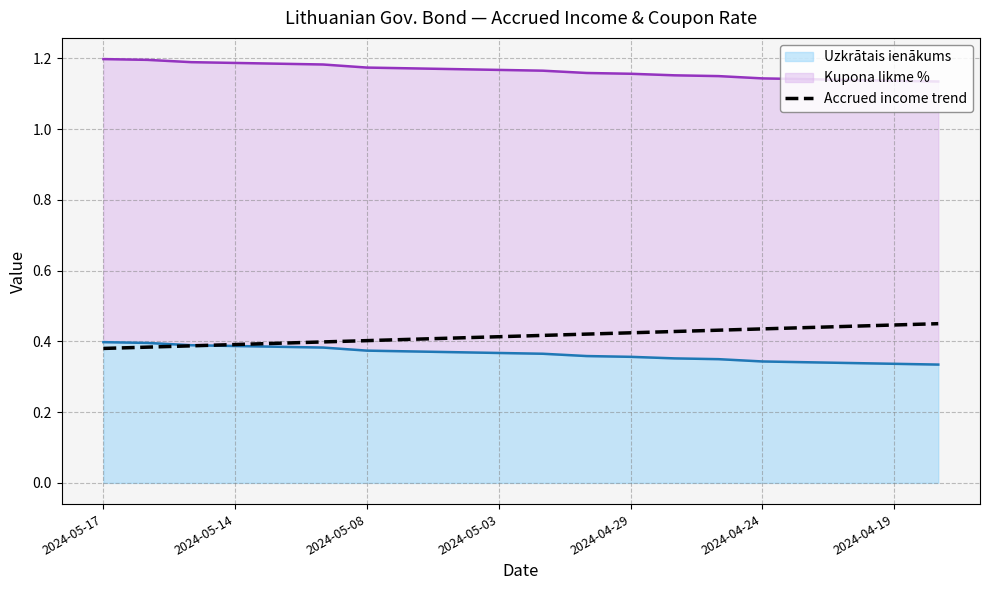

What is the label of the 1st point from the left?

2024-05-17